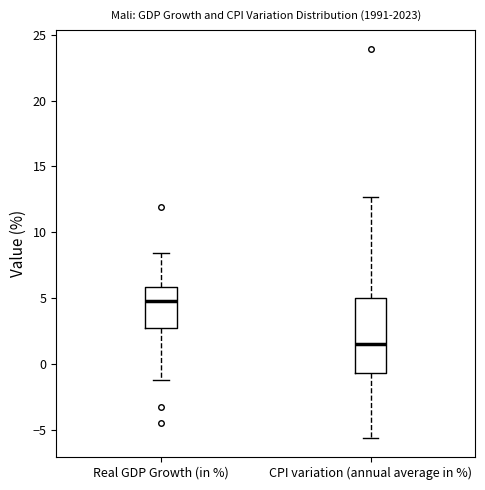

Where does the median line of the box for Real GDP Growth (in %) sit on the y-axis? The values are not printed on the chart, so give them approximately, as read against the axis.

4.5